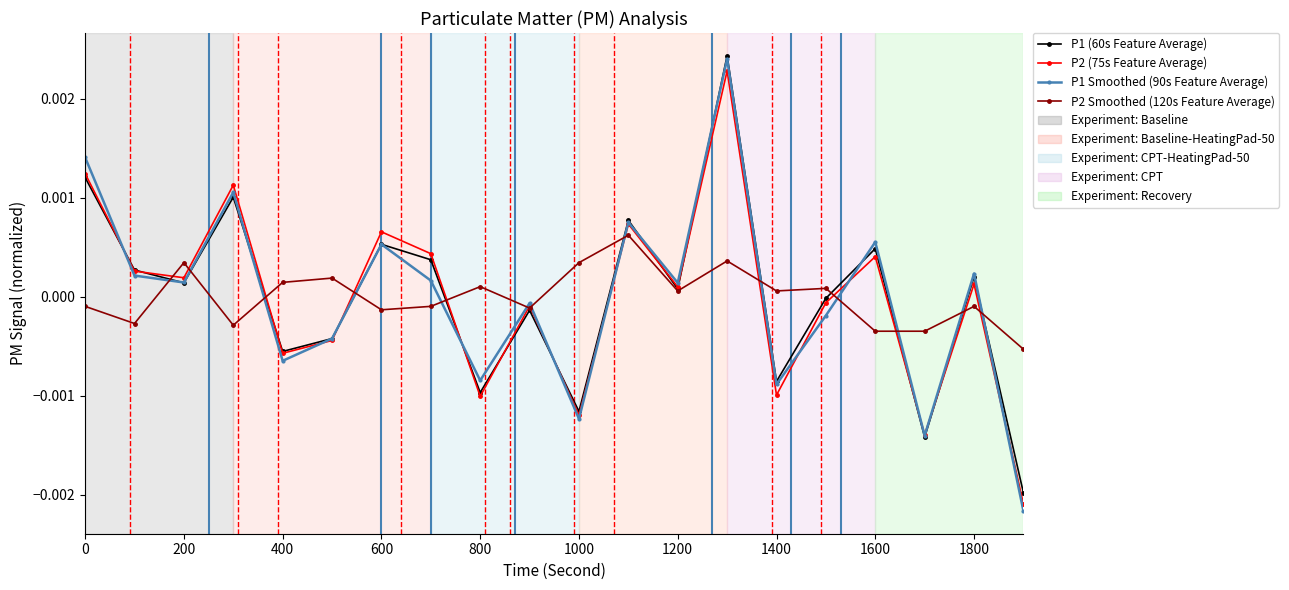

True or false: P1 (60s Feature Average) has more than 0 points higher than both neighbors.

True